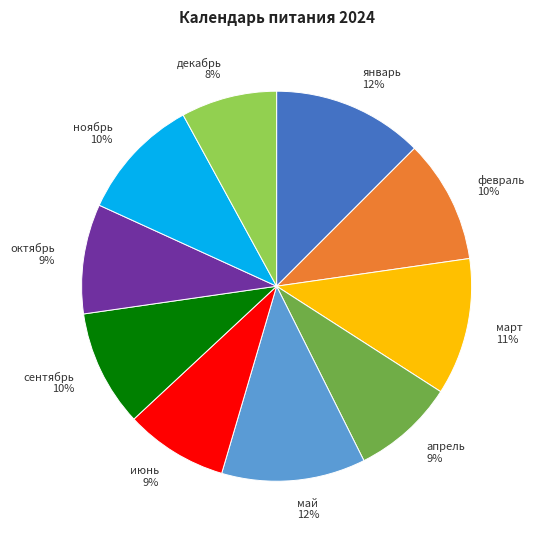

What percentage is the сентябрь slice, to the nearest percent?

10%